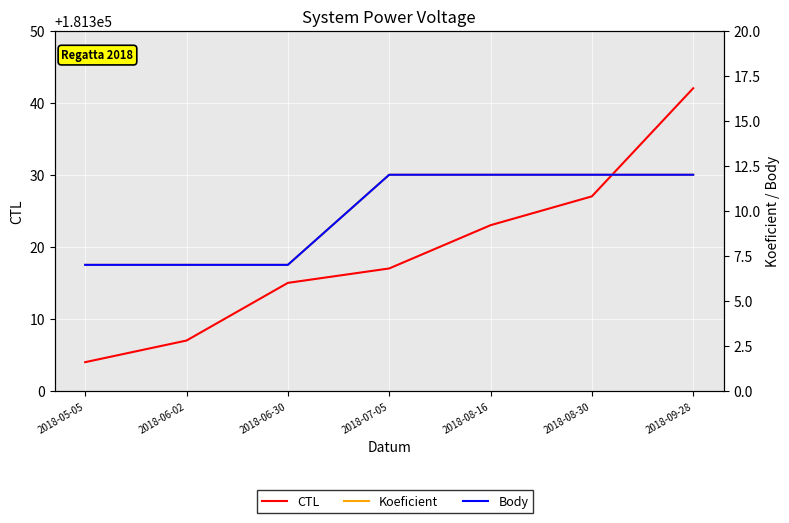

Which series has the largest total across all categories?

CTL